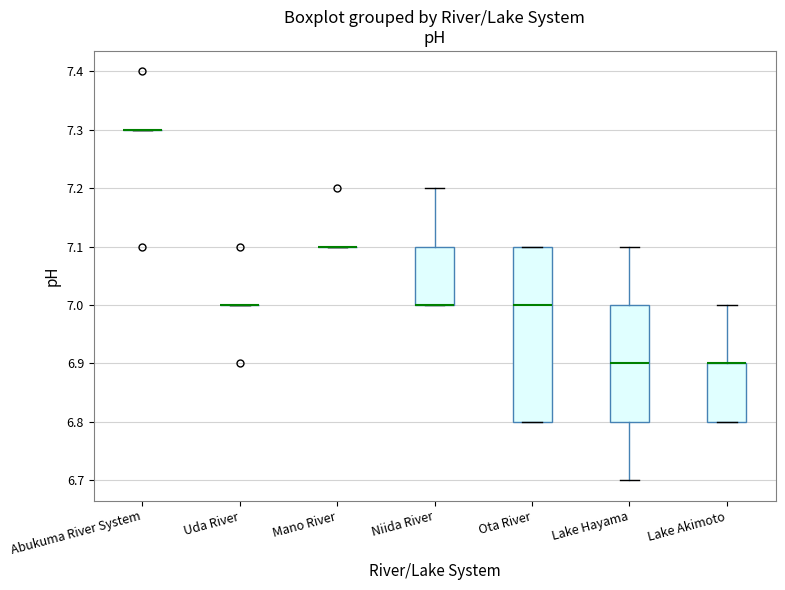

Reading left to right, read every box against the y-axis: the position of its median line, the range the box covers, and the ends of its whiskers. The values are not printed on the chart, so give them approximately, as read against the axis.

Abukuma River System: box collapsed to a line at 7.3, whiskers 7.3 to 7.3
Uda River: box collapsed to a line at 7.0, whiskers 7.0 to 7.0
Mano River: box collapsed to a line at 7.1, whiskers 7.1 to 7.1
Niida River: median 7.0 (drawn on the box's lower edge), box 7.0 to 7.1, whiskers 7.0 to 7.2
Ota River: median 7.0, box 6.8 to 7.1, whiskers 6.8 to 7.1
Lake Hayama: median 6.9, box 6.8 to 7.0, whiskers 6.7 to 7.1
Lake Akimoto: median 6.9 (drawn on the box's upper edge), box 6.8 to 6.9, whiskers 6.8 to 7.0